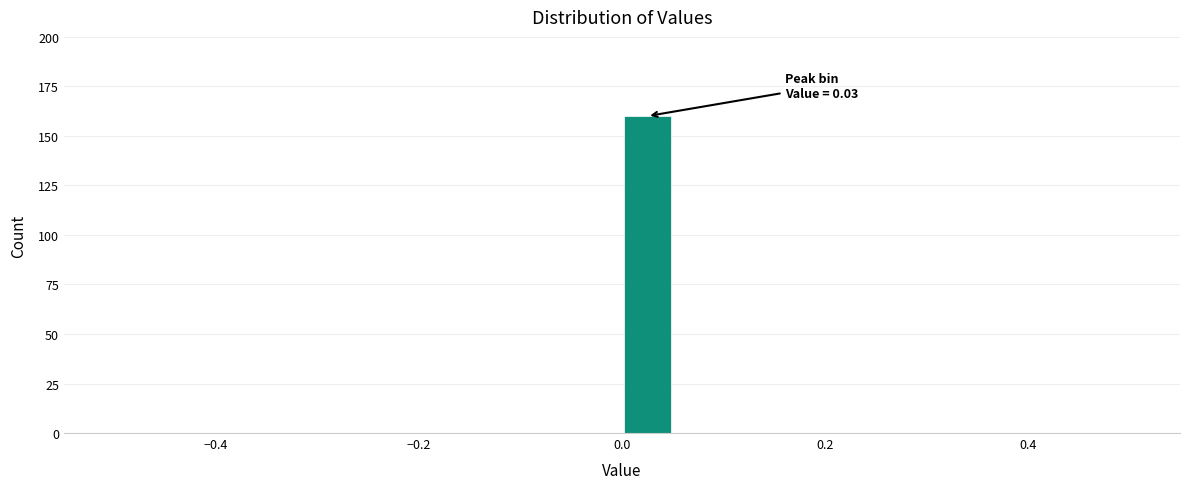

Read against the x-axis, roughly where is the centre of the tallest bar?

0.02